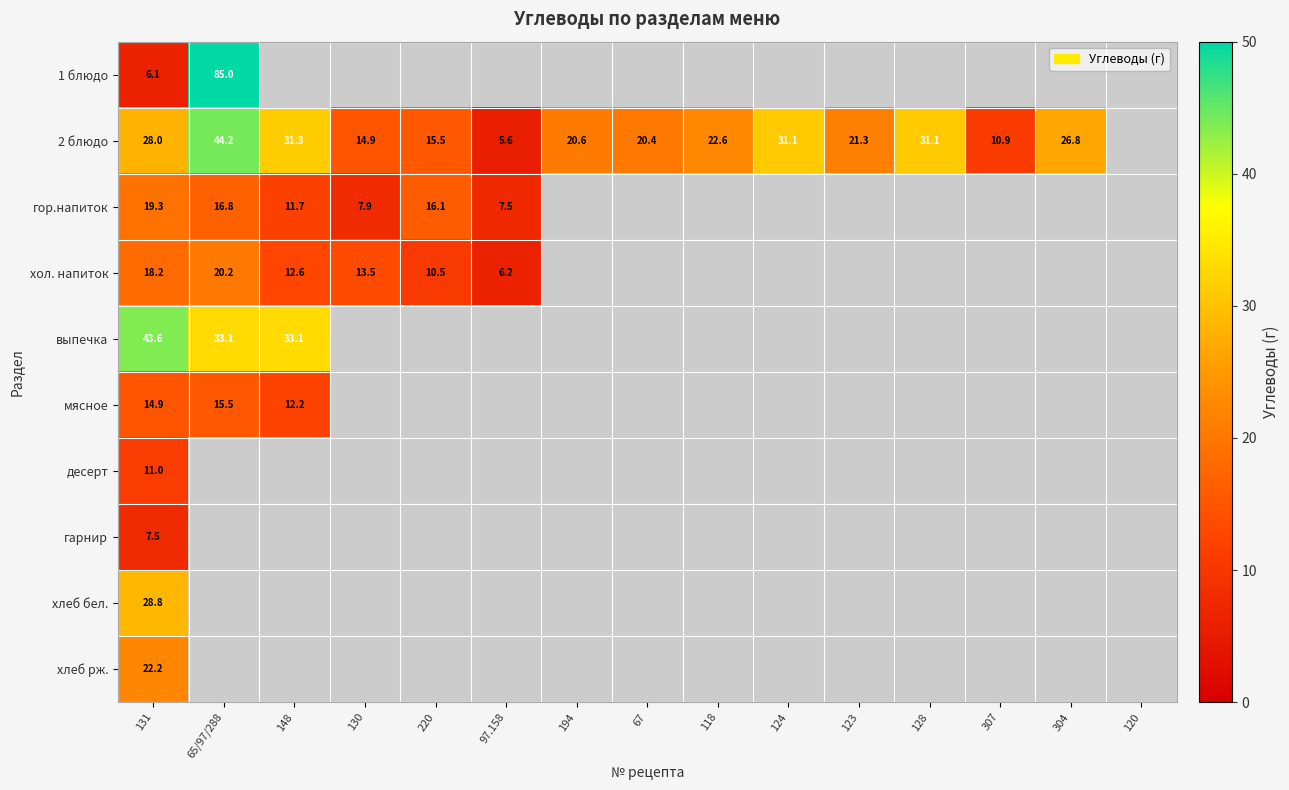

Rank the series by their maximum value, from highest to lowest.

1 блюдо, 2 блюдо, выпечка, хлеб бел., хлеб рж., хол. напиток, гор.напиток, мясное, десерт, гарнир